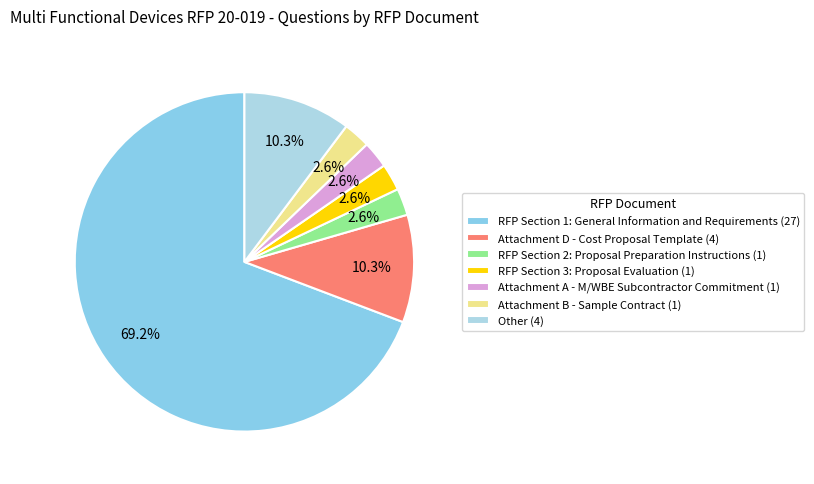

True or false: Attachment B - Sample Contract accounts for 8% of the total.

False